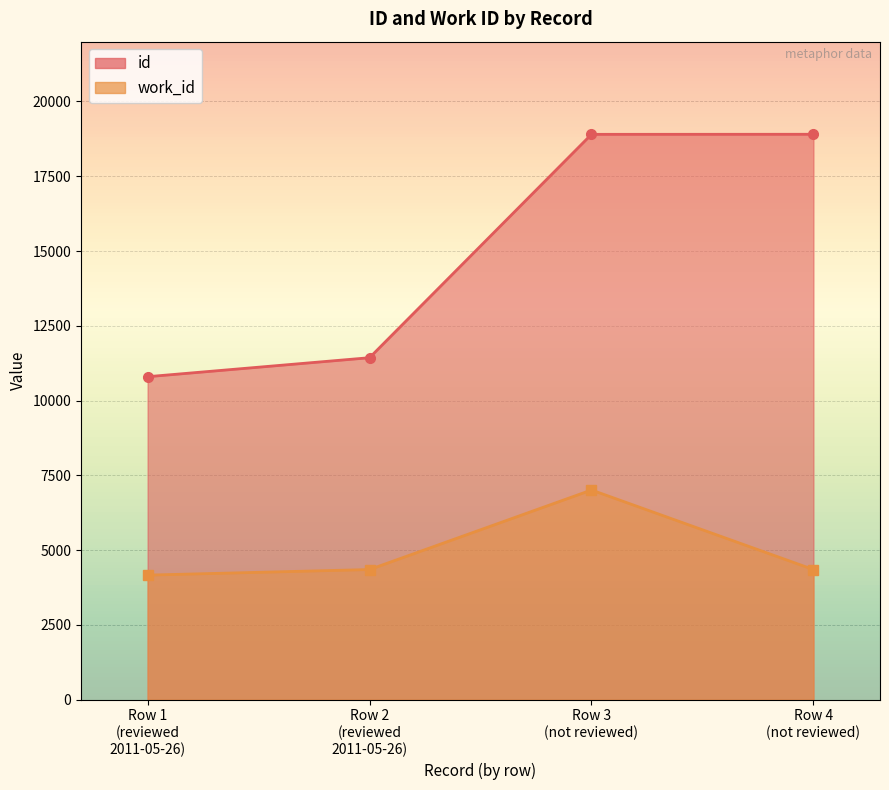

What is the total value across all series at ?

25914